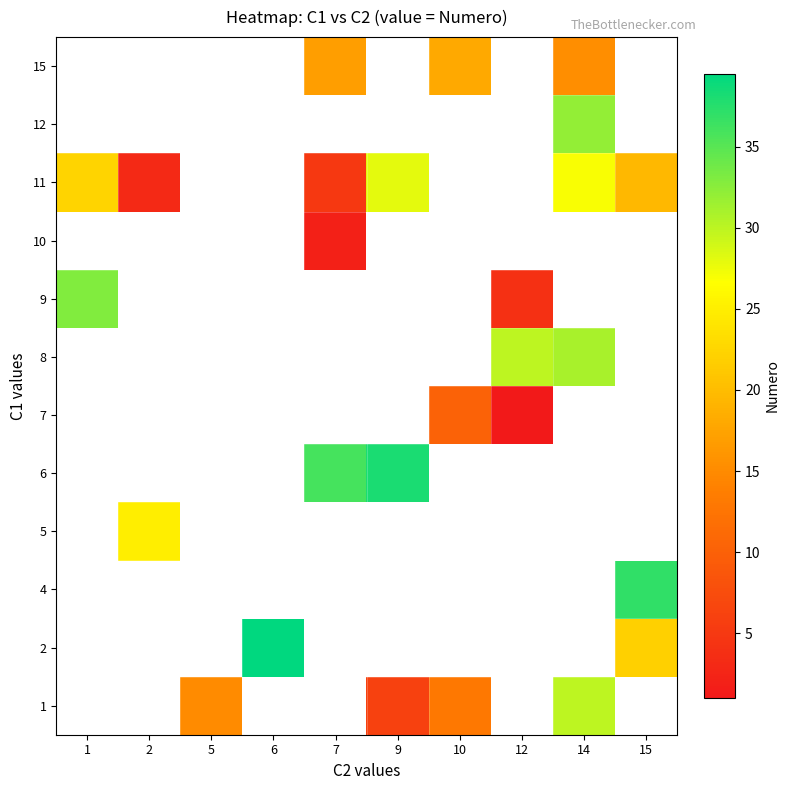

How many data points in 1 are above 6?

3